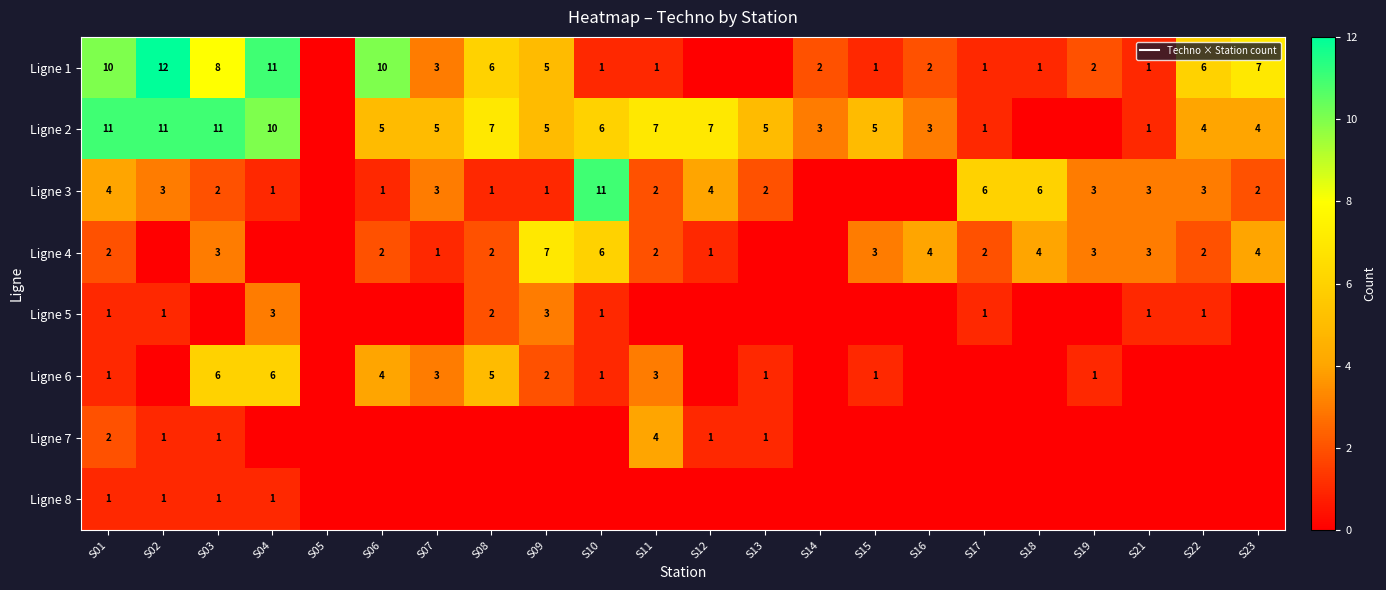

Which label corresponds to the smallest value in the chart?

S05